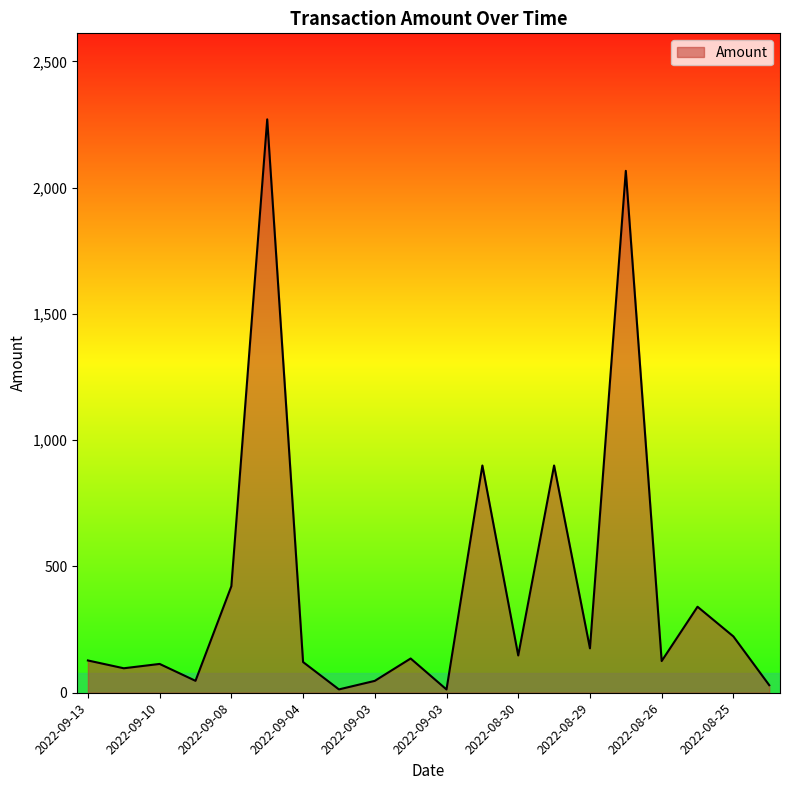

True or false: there are more than 2 points higher than both neighbors.

True